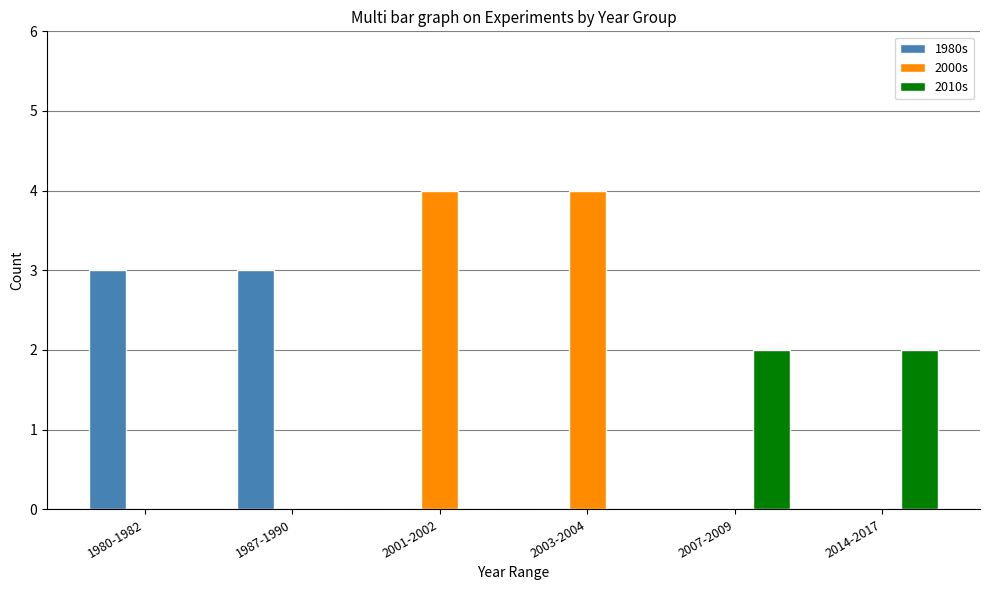

What is the sum of all 2010s values?

4